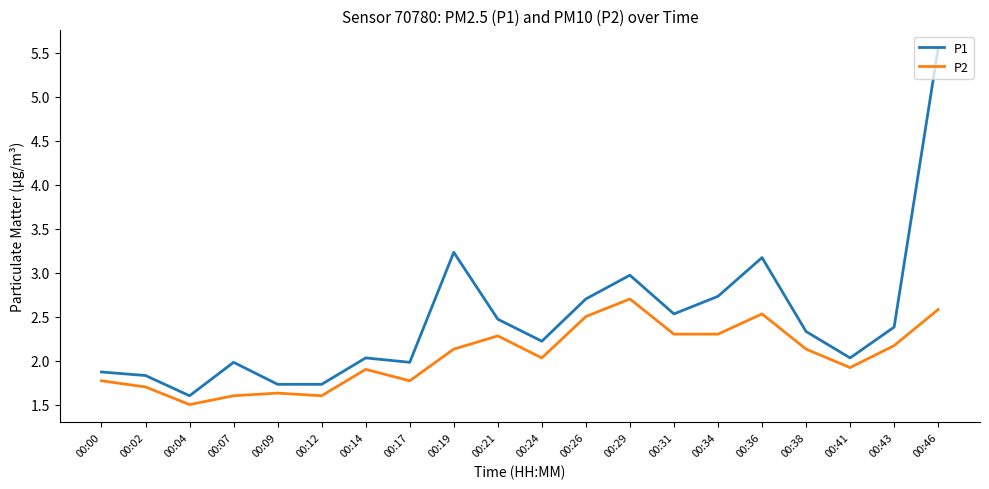

How many lines are shown in the chart?

2